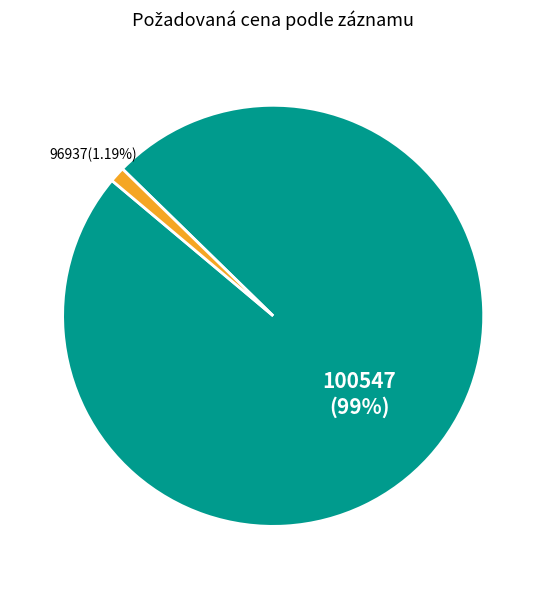

Which has a higher value, 100547 or 96937?

100547